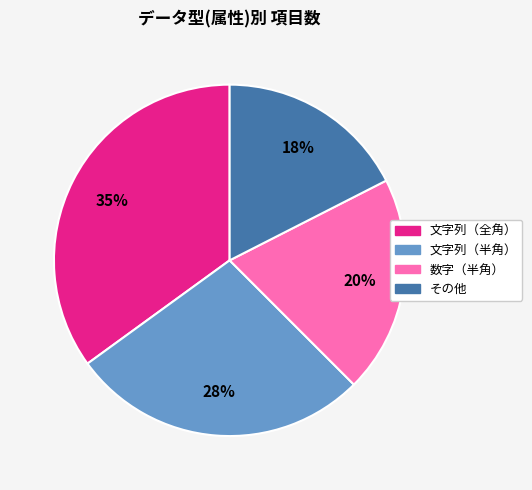

Combined, do 文字列（全角） and 数字（半角） account for over 50%?

Yes